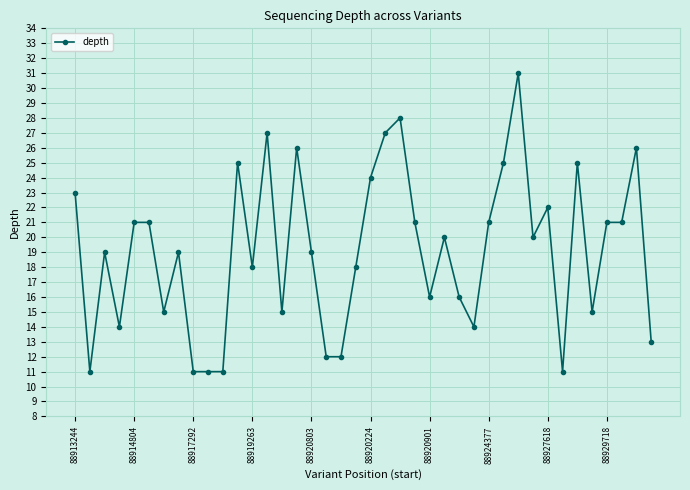

What is the minimum value shown in the chart?

11